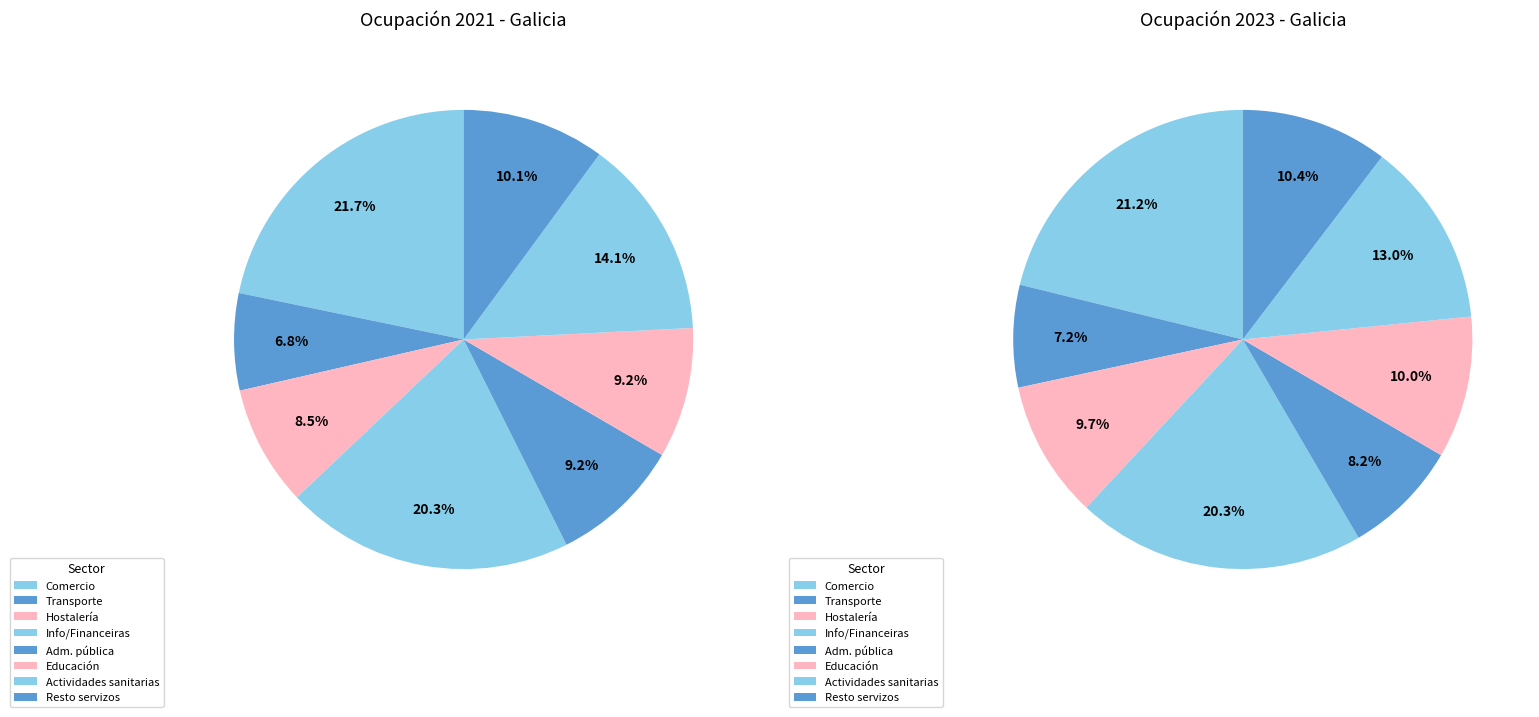

What portion of the pie excludes 5?

90.8%